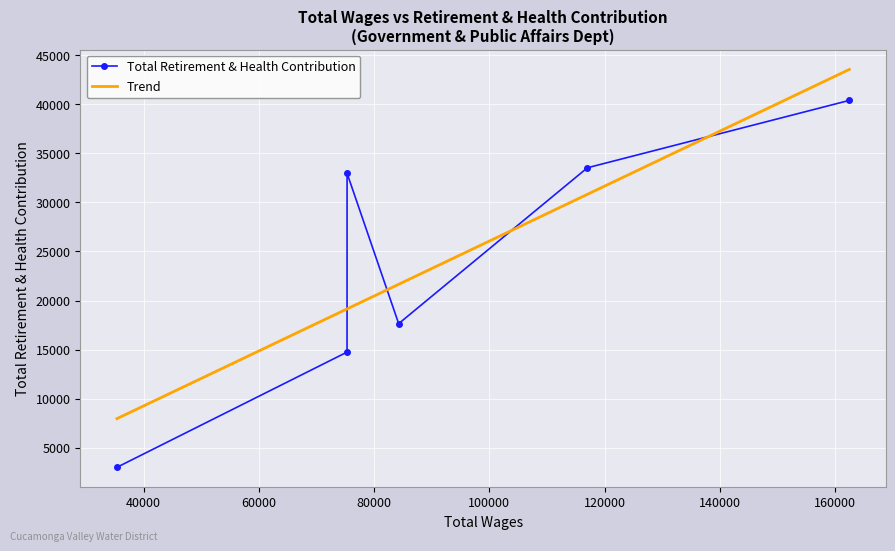

What is the value of the Total Retirement & Health Contribution point at the 2nd from the left?

14740